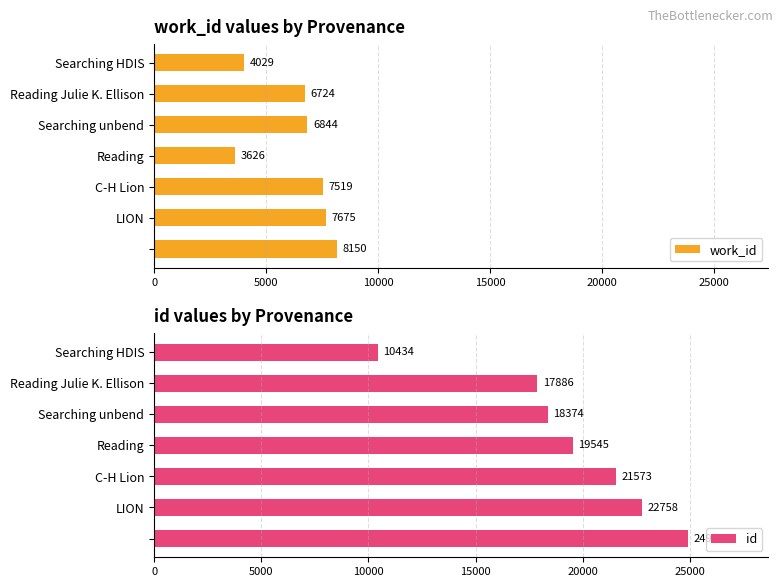

True or false: work_id has a value of 3029 at Searching unbend.

False